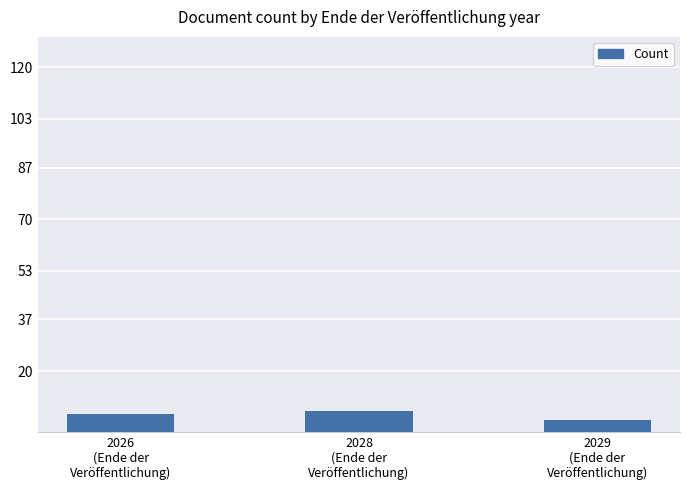

What is the average value?

6